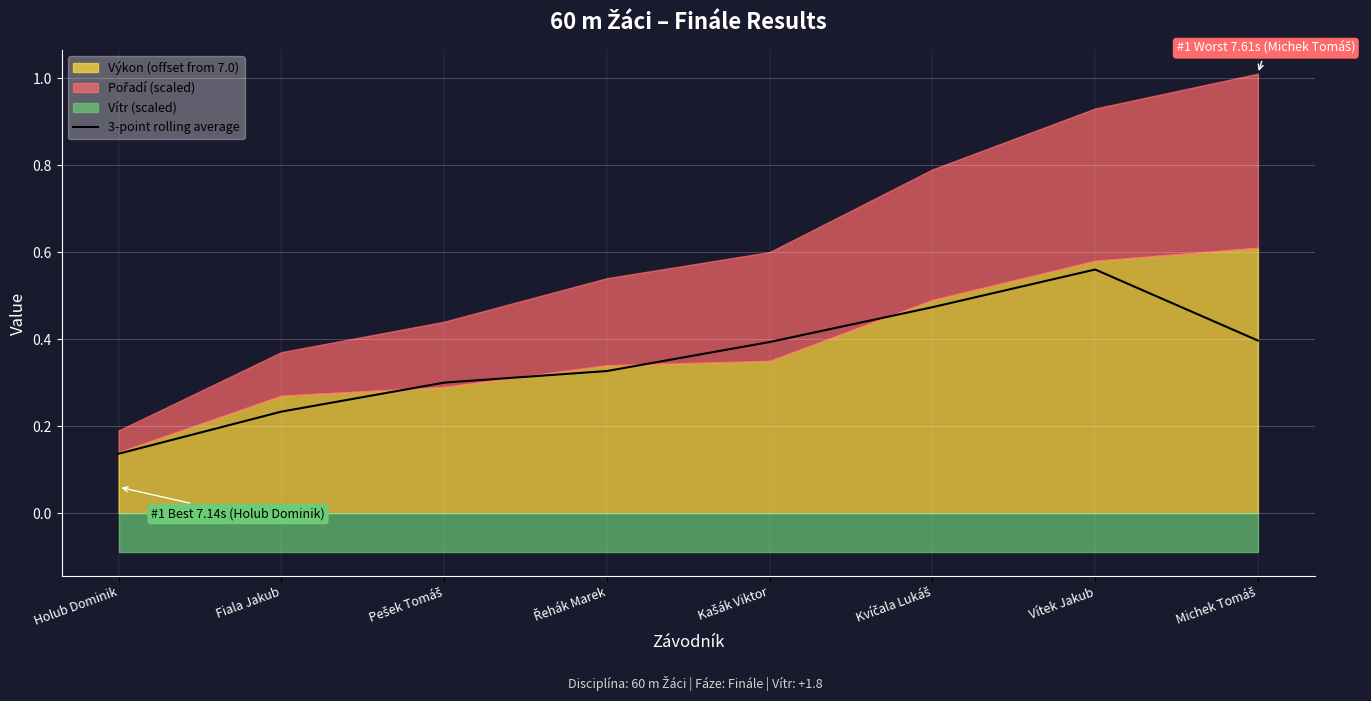

True or false: the data shows 0.3 at Kvíčala Lukáš.

False